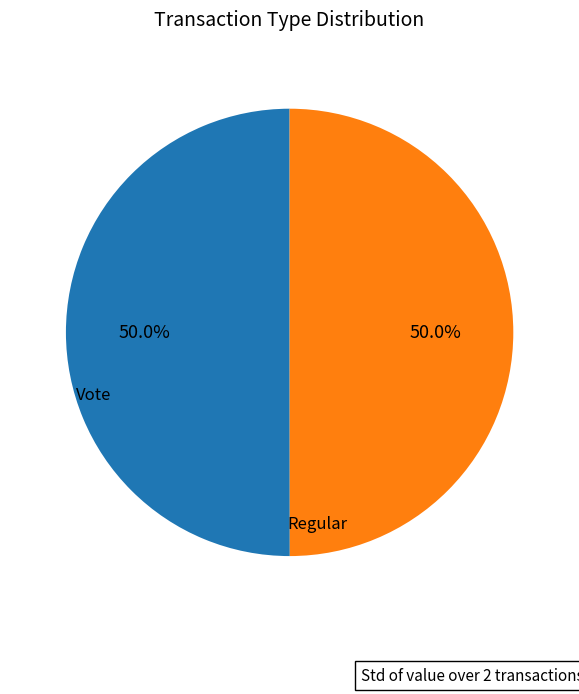

Which category accounts for the majority?

Regular